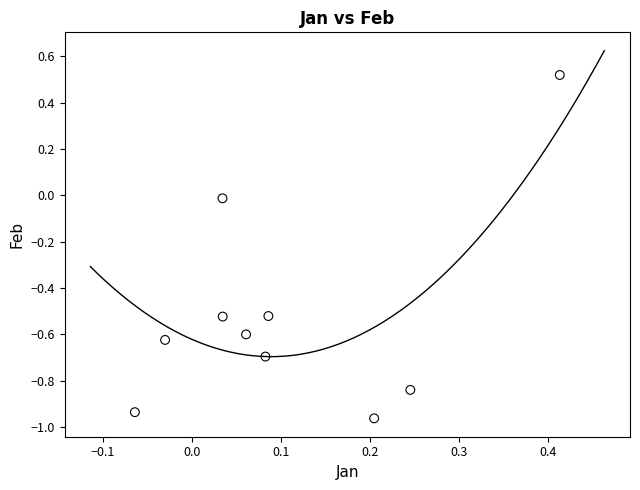

What is the range of Y values (max minus min)?

1.5